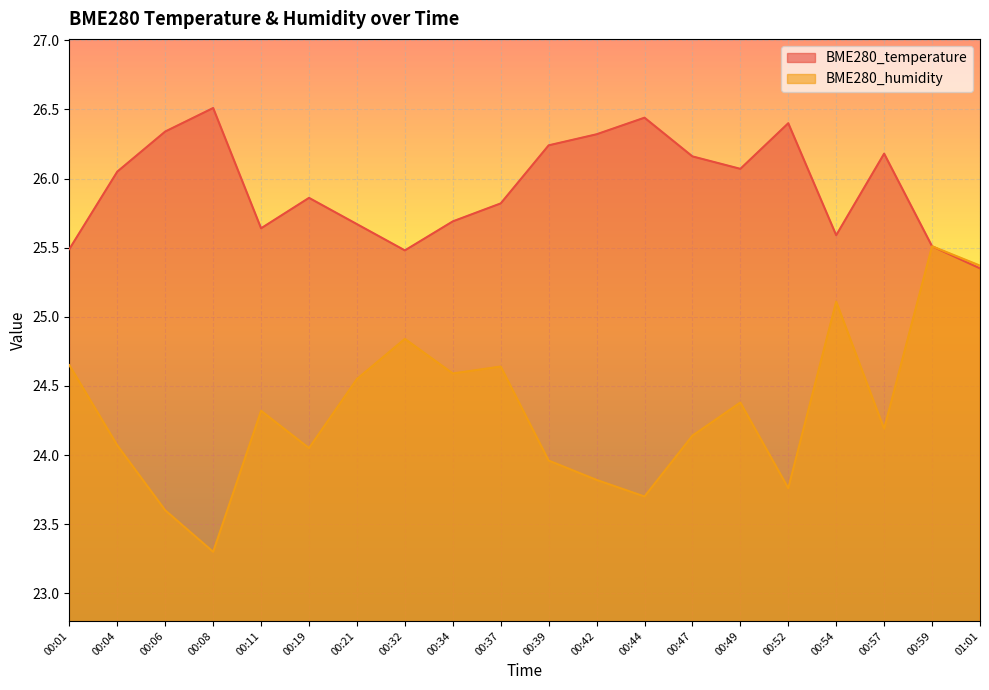

Is the value of BME280_humidity at 00:01 greater than the value of BME280_temperature at 00:04?

No